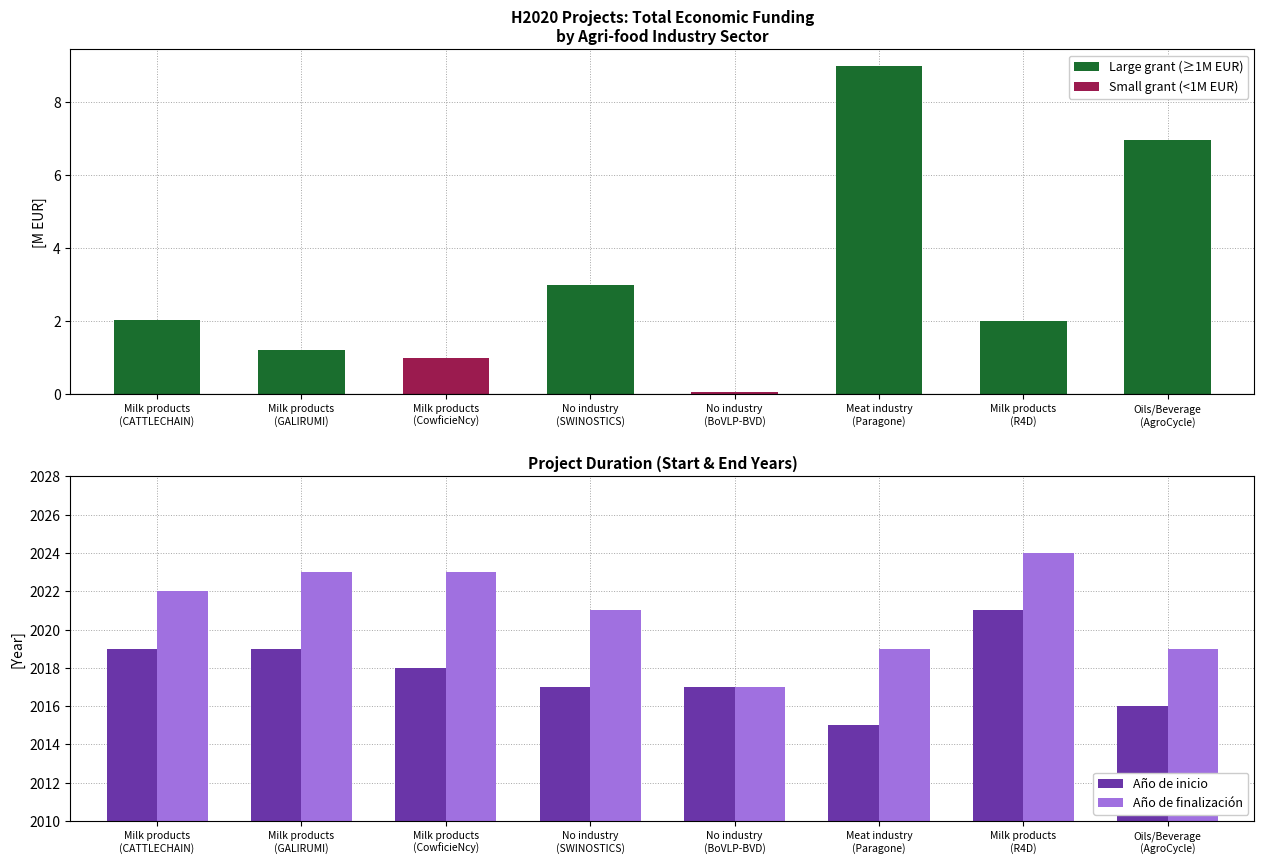

Rank the series at Oils/Beverage
(AgroCycle) from lowest to highest value.

Año de inicio, Año de finalización